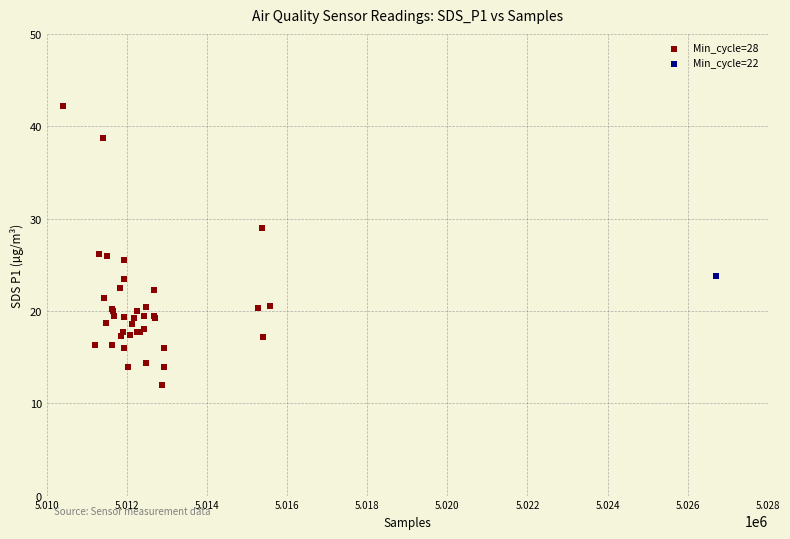

What are all the series names shown in the legend?

Min_cycle=28, Min_cycle=22